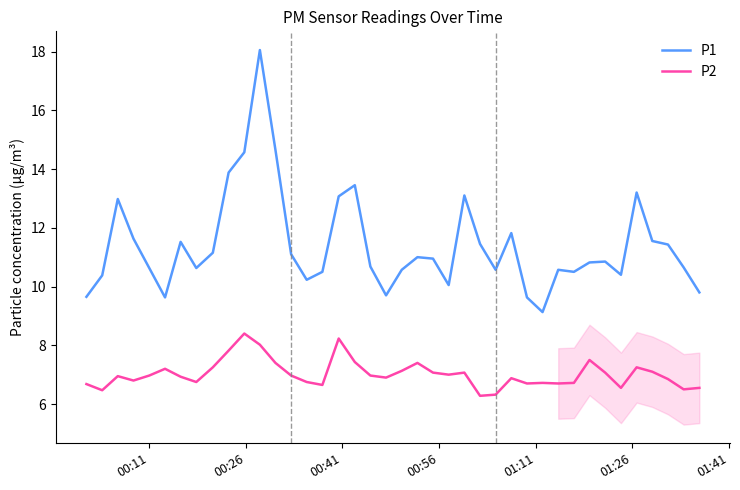

Which series has the largest total across all categories?

P1